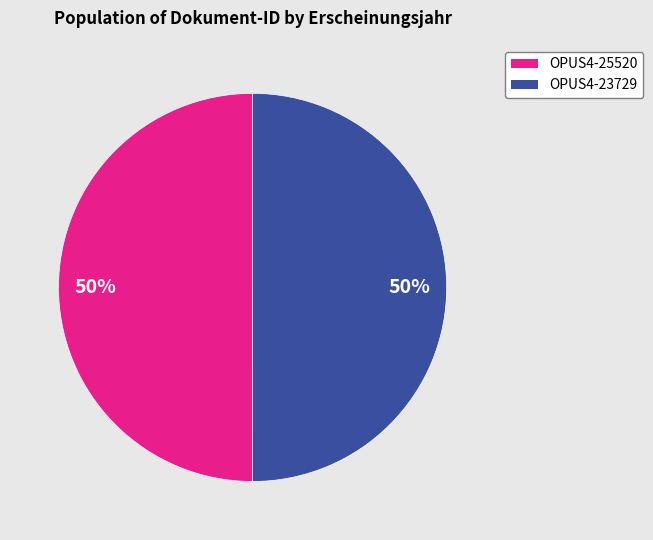

To the nearest percent, what is the average slice percentage?

50%